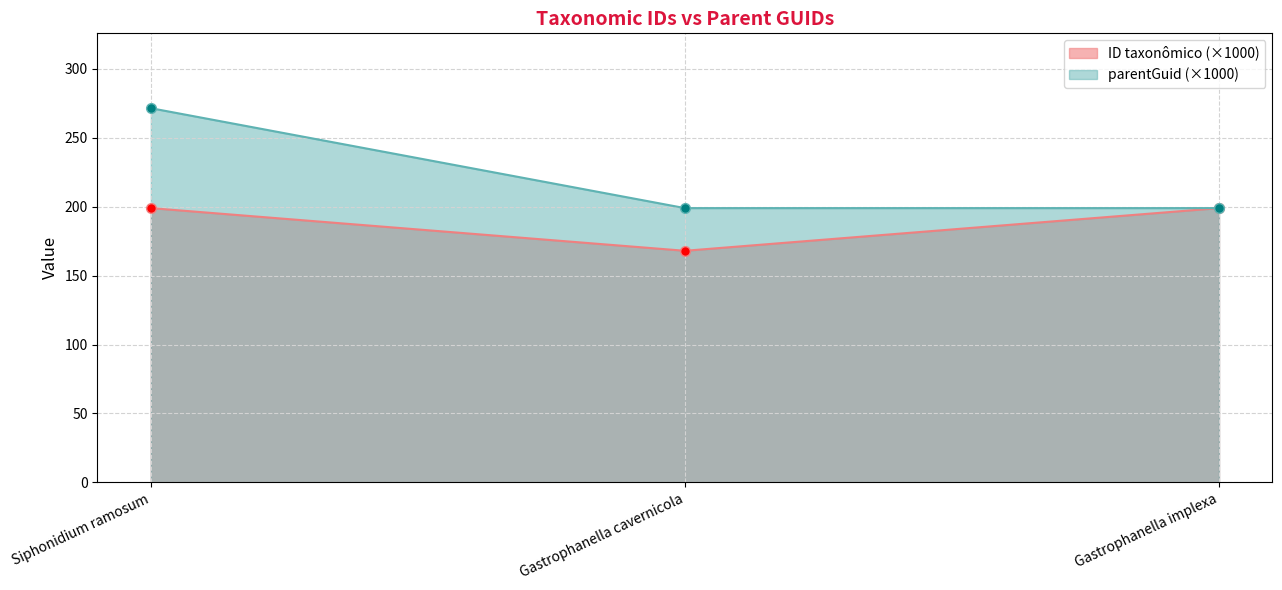

Reading right to left, what are all the values shown in this chart?

parentGuid: Gastrophanella implexa=198.9	Gastrophanella cavernicola=198.9	Siphonidium ramosum=271.4
ID taxonômico: Gastrophanella implexa=199.0	Gastrophanella cavernicola=168.0	Siphonidium ramosum=198.9